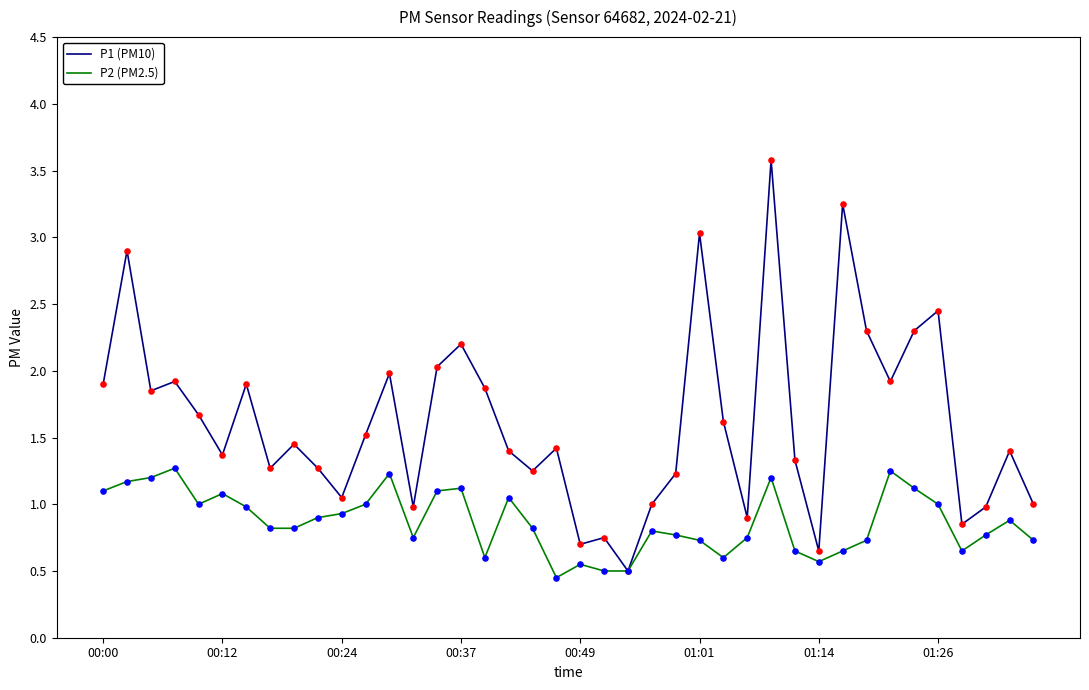

Which series has the largest total across all categories?

P1 (PM10)